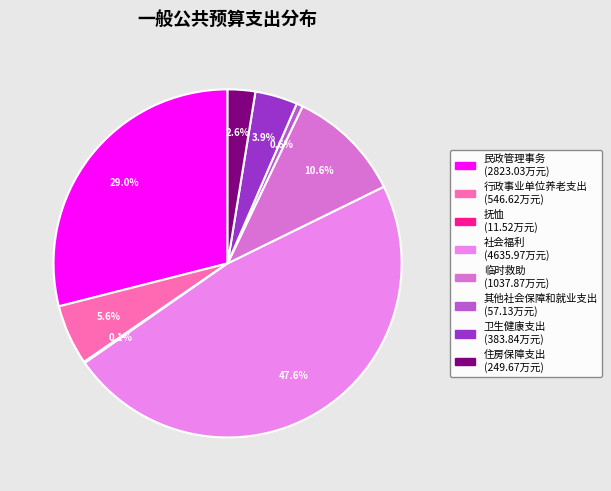

Count the number of slices in the pie.

8